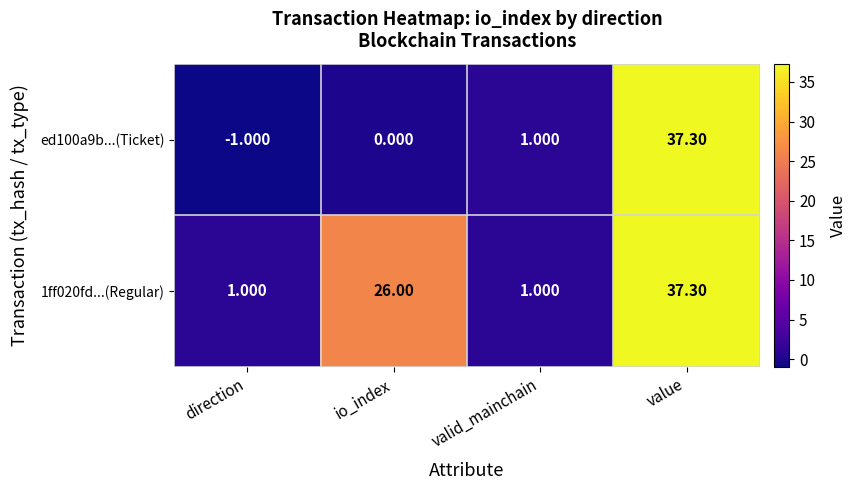

At which label is 1ff020fd...(Regular) closest to 19?

io_index